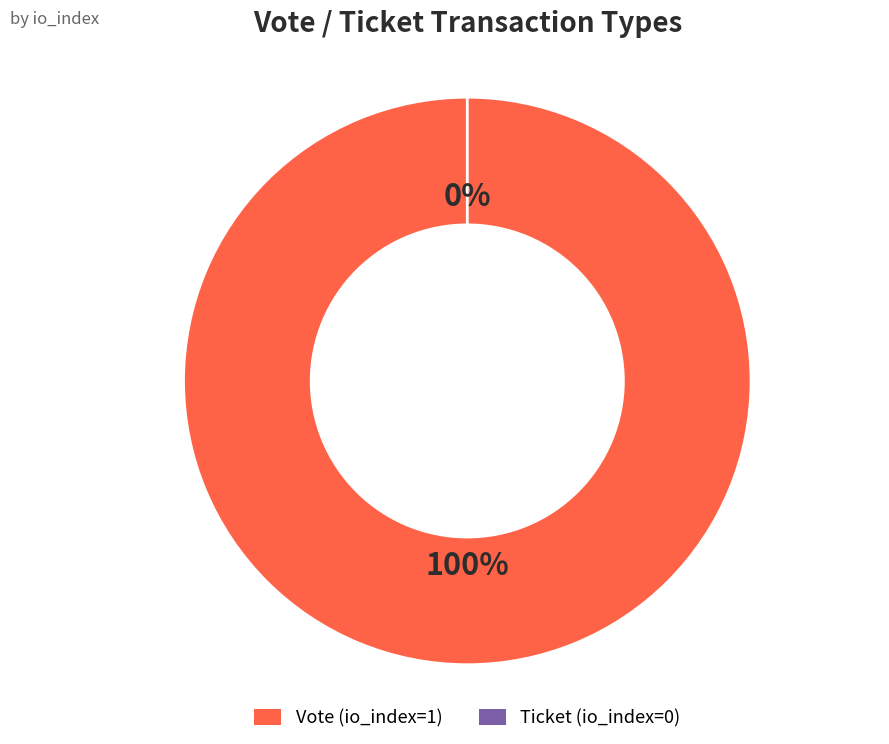

To the nearest percent, what is the difference between the Vote (io_index=1) and Ticket (io_index=0) slice percentages?

100%